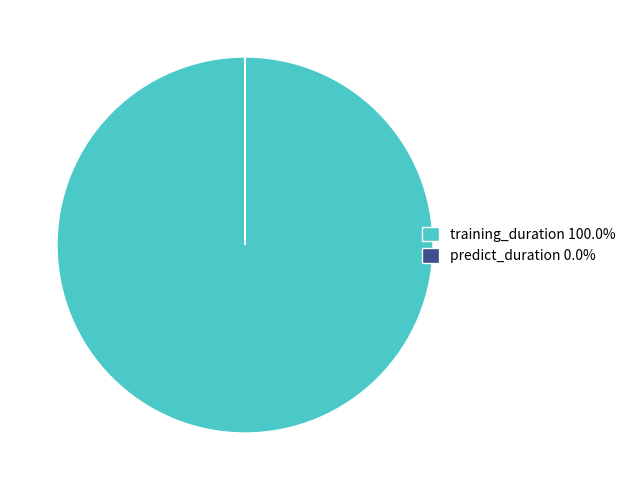

Does training_duration 100.0% account for over 50% of the chart?

Yes